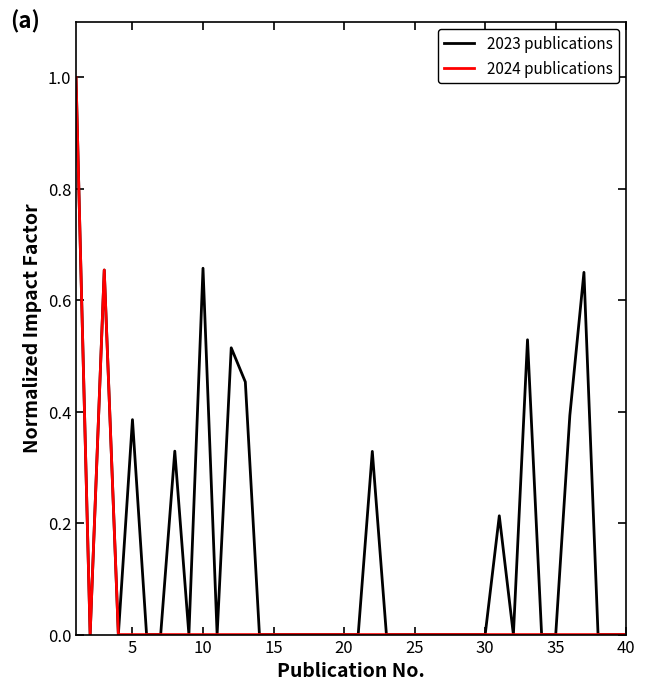

What is the highest value of the 2024 publications series?

1.0